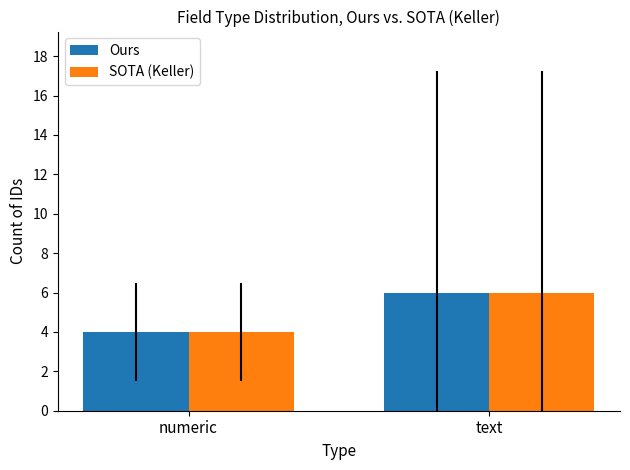

What is the label of the 1st bar from the right?

text